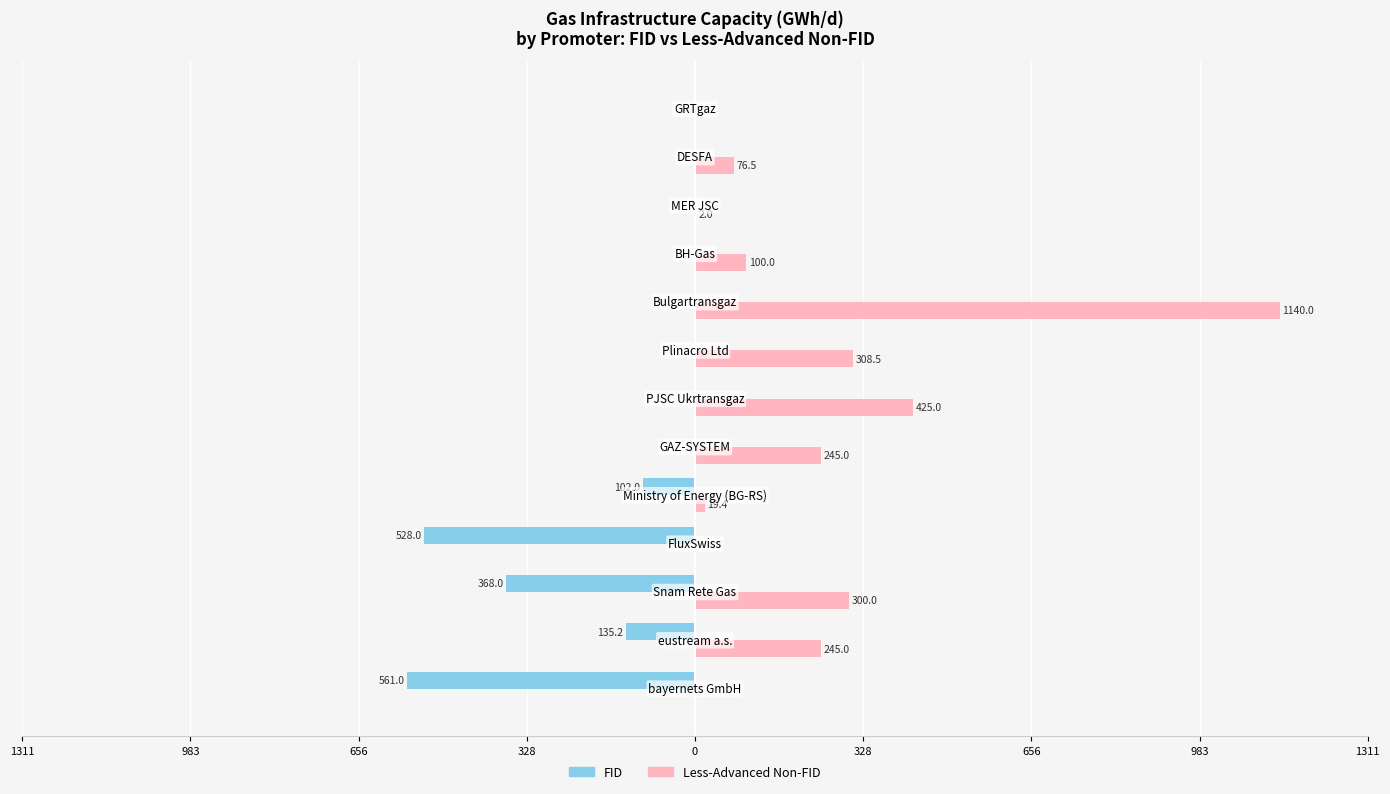

Reading left to right, list all the values displayed in this chart.

FID: -561.0	-135.2	-368.0	-528.0	-102.0	0.0	0.0	0.0	0.0	0.0	0.0	0.0	0.0
Less-Advanced Non-FID: 0.0	245.0	300.0	0.0	19.4	245.0	425.0	308.5	1140.0	100.0	2.0	76.5	0.0